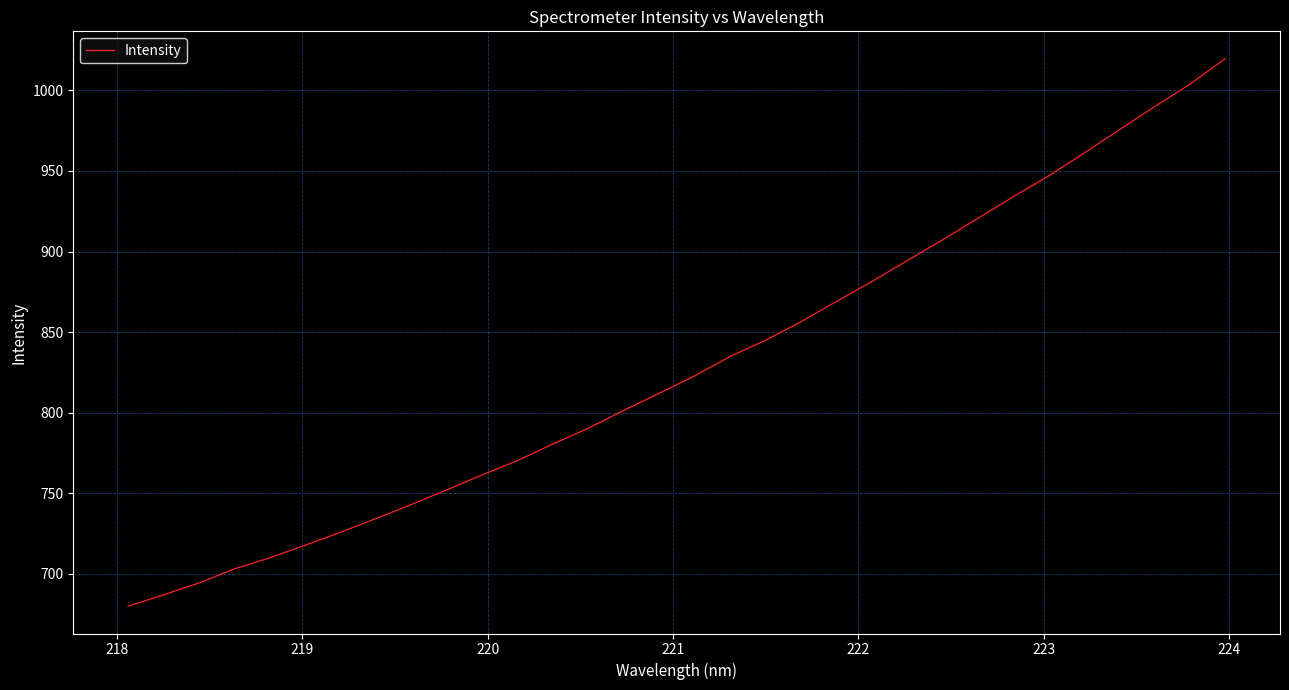

What is the maximum value shown in the chart?

1019.6